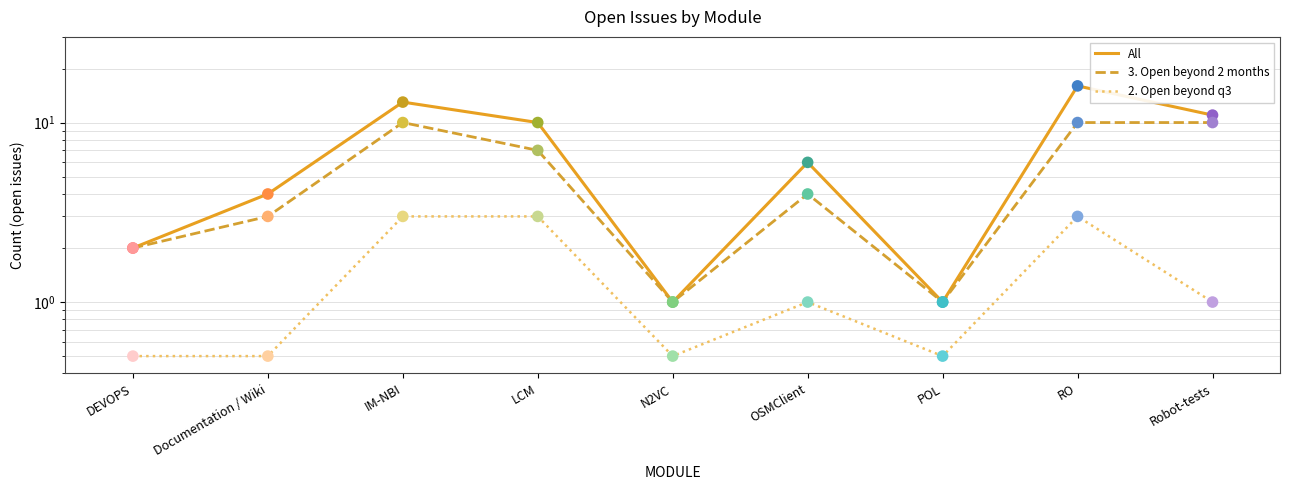

At how many categories does at least one series exceed 7?

4